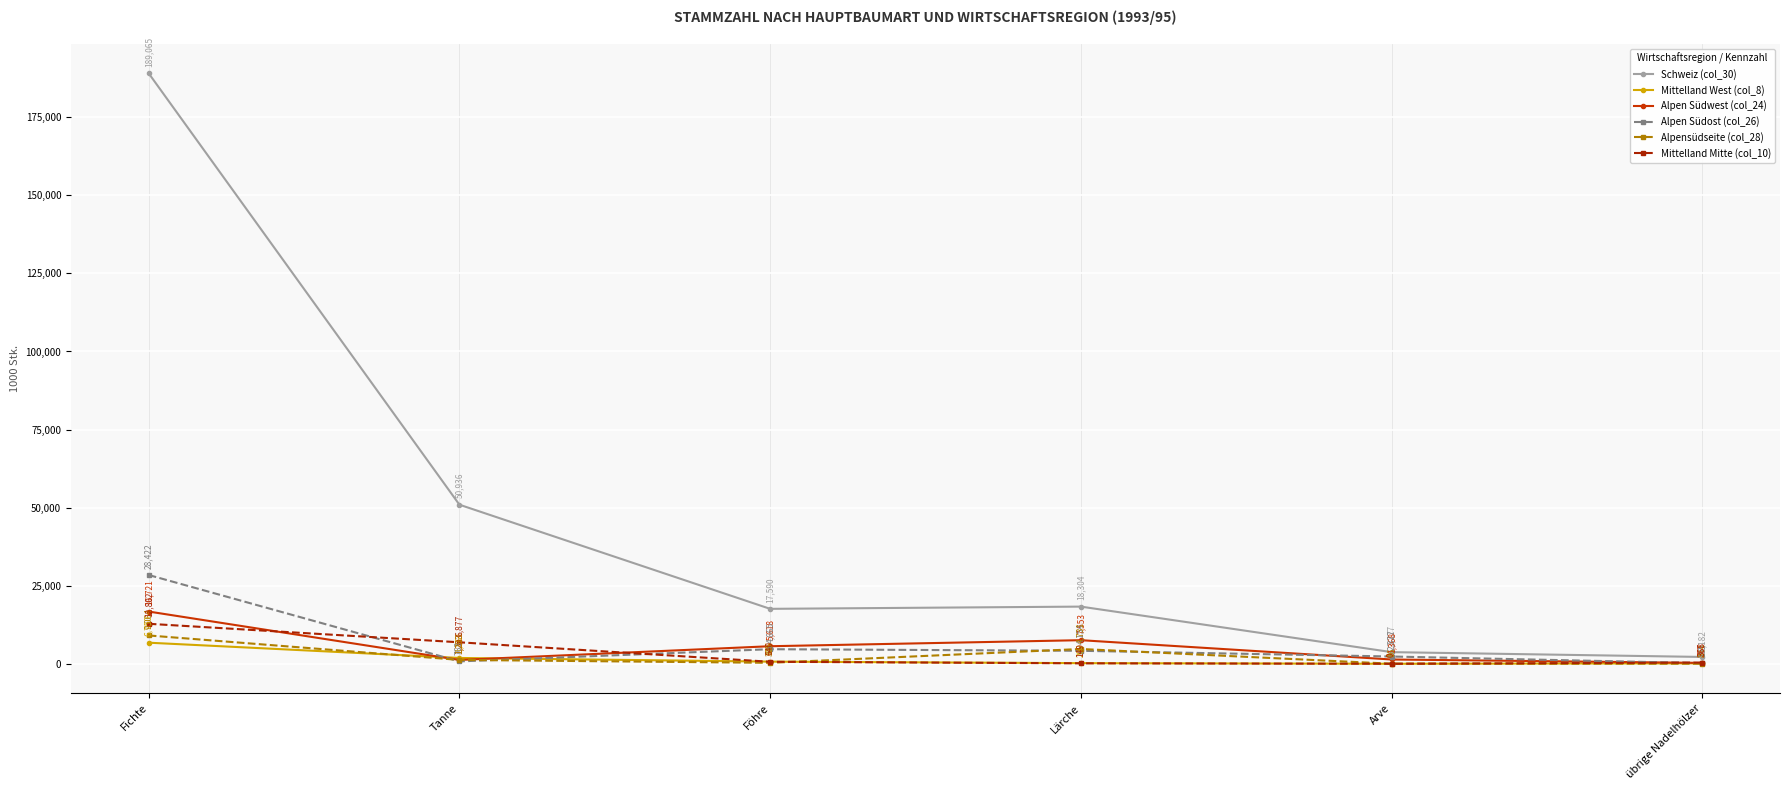

True or false: Mittelland West (col_8) and Schweiz (col_30) intersect in this chart.

False